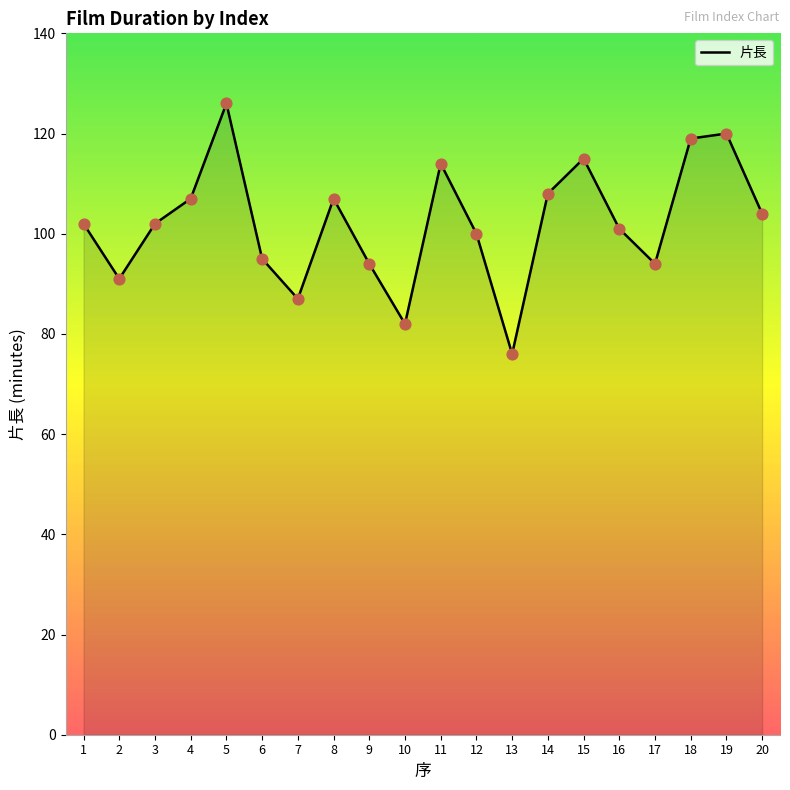

Which has a higher value, 9 or 13?

9